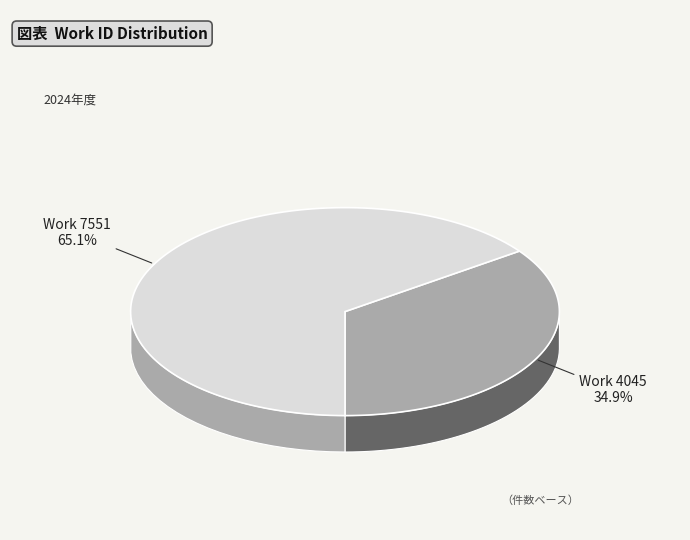

The Work 4045 slice represents 29% of the pie. True or false?

False